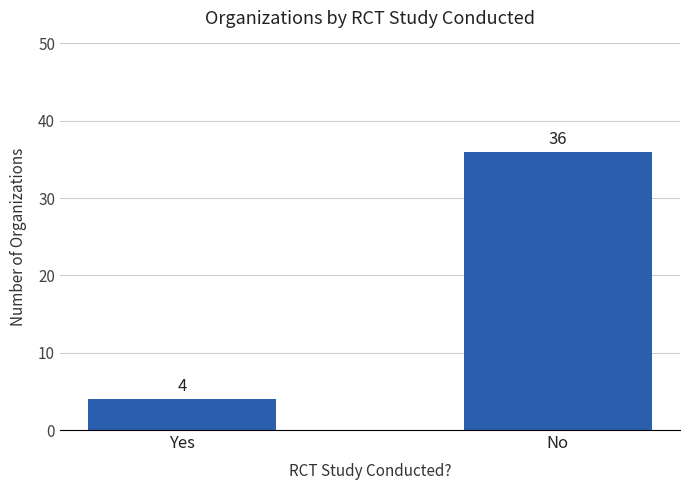

How many data points are less than 36?

1